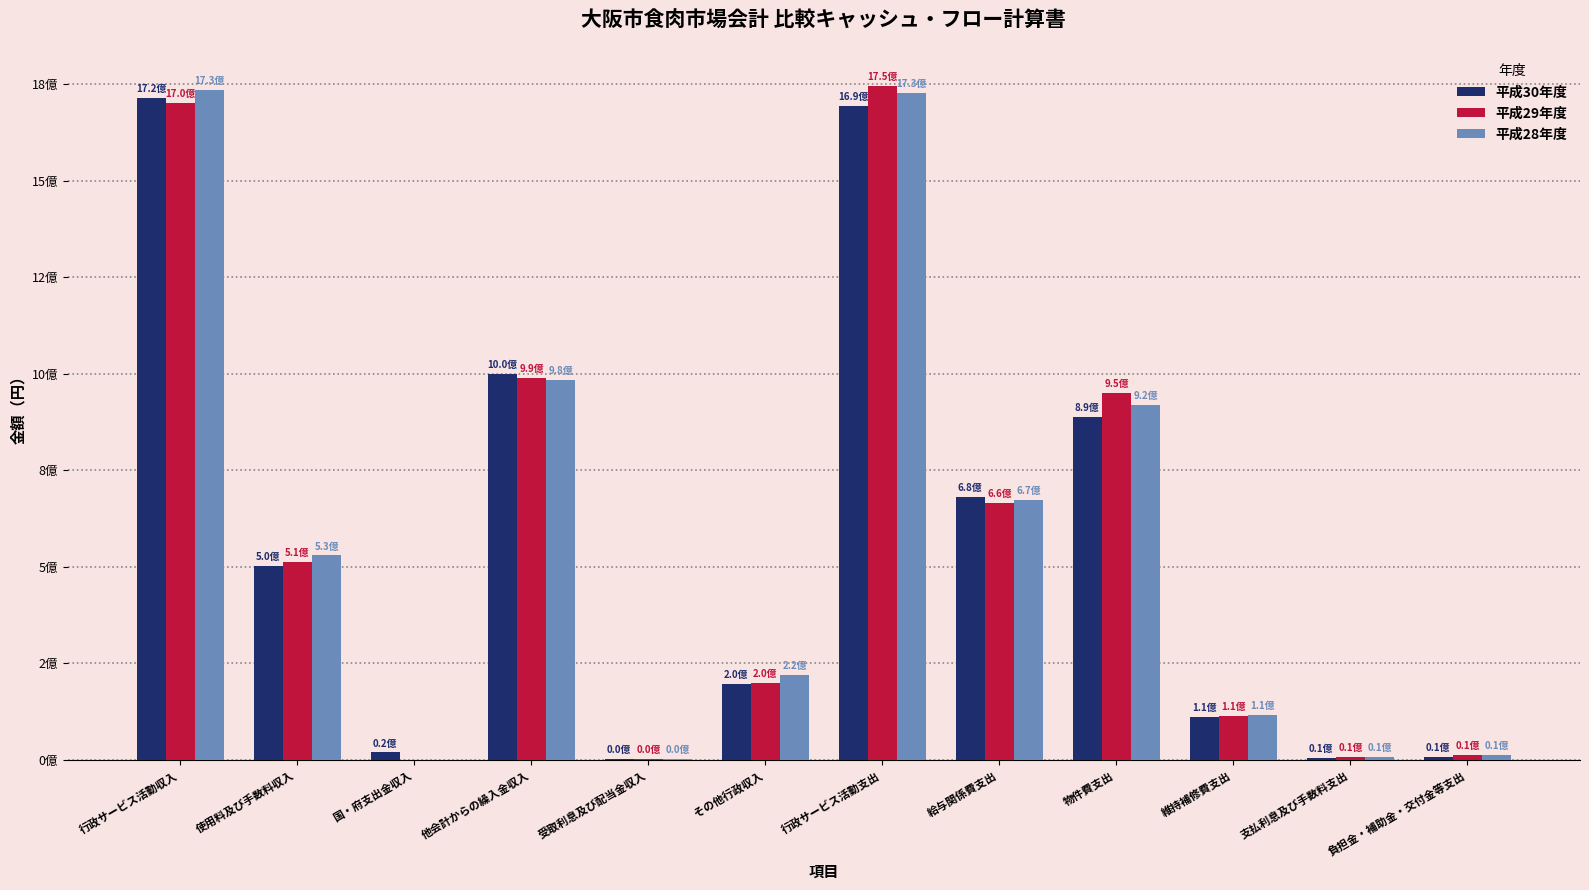

Which category has the lowest value in the 平成28年度 series?

国・府支出金収入